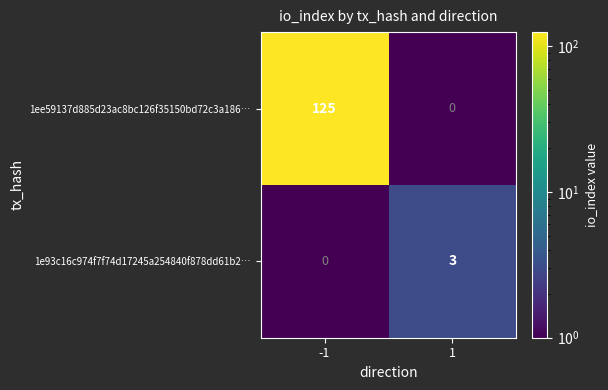

Reading left to right, extract all data points from this chart.

1ee59137d885d23ac8bc126f35150bd72c3a186…: 125	0
1e93c16c974f7f74d17245a254840f878dd61b2…: 0	3